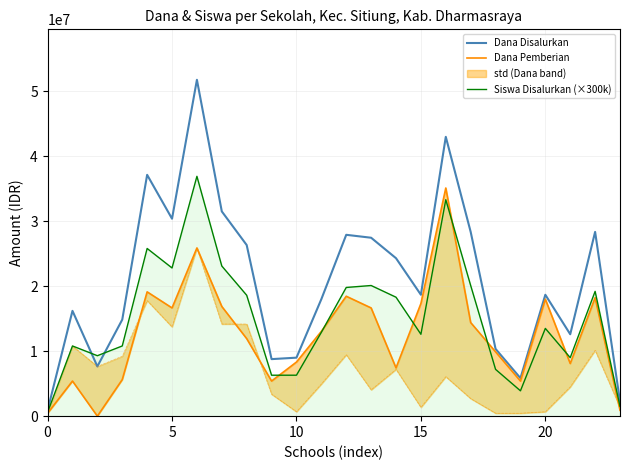

How many interior local valleys does the Dana Disalurkan series have?

6